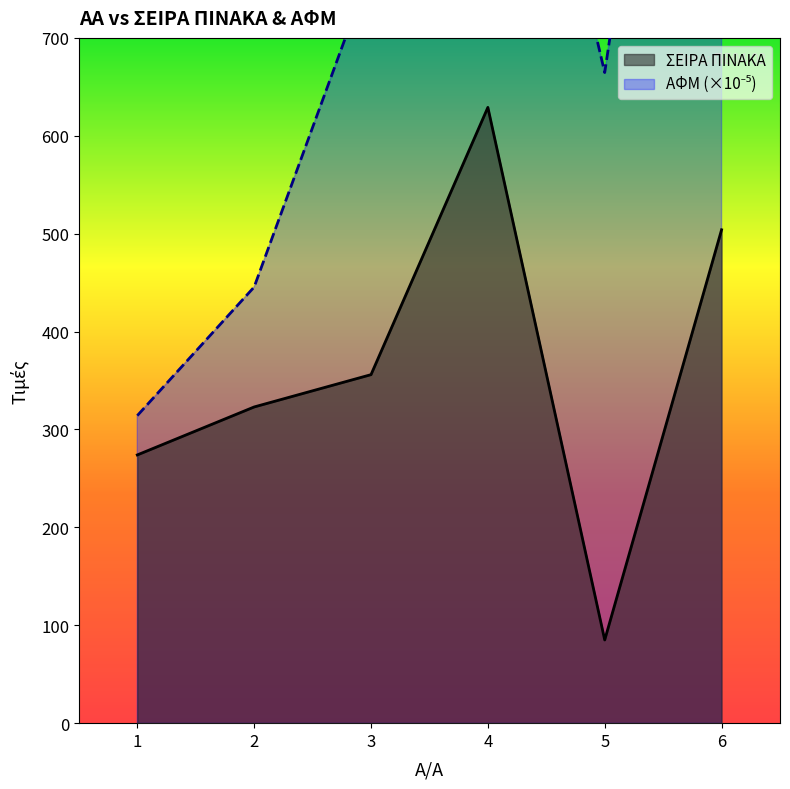

At how many categories does at least one series exceed 266?

6